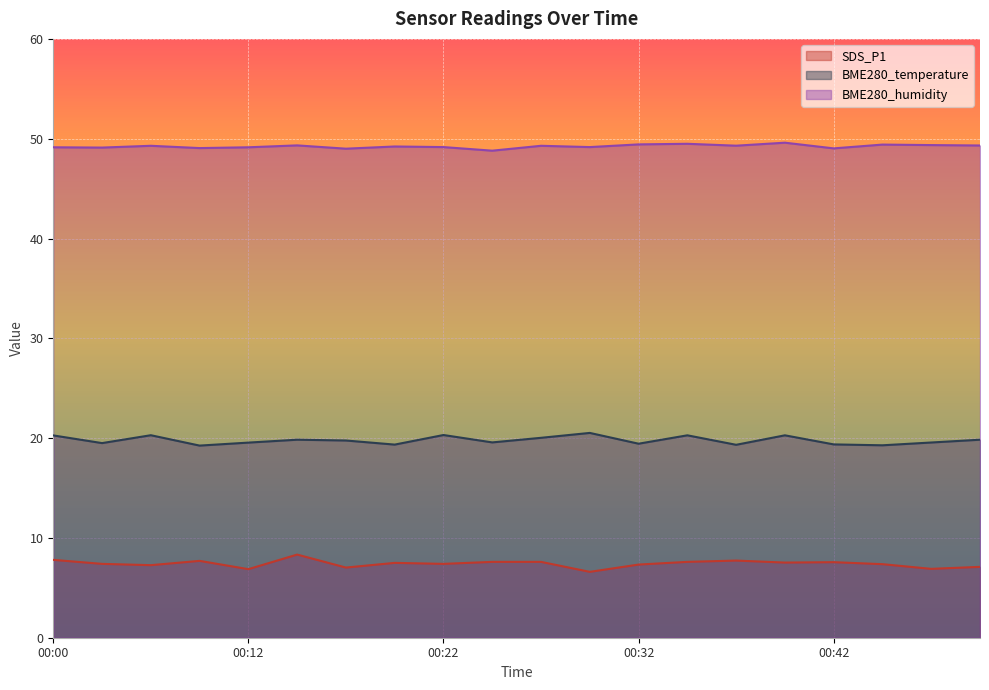

Which series changed the most between 00:20 and 00:44?

BME280_humidity